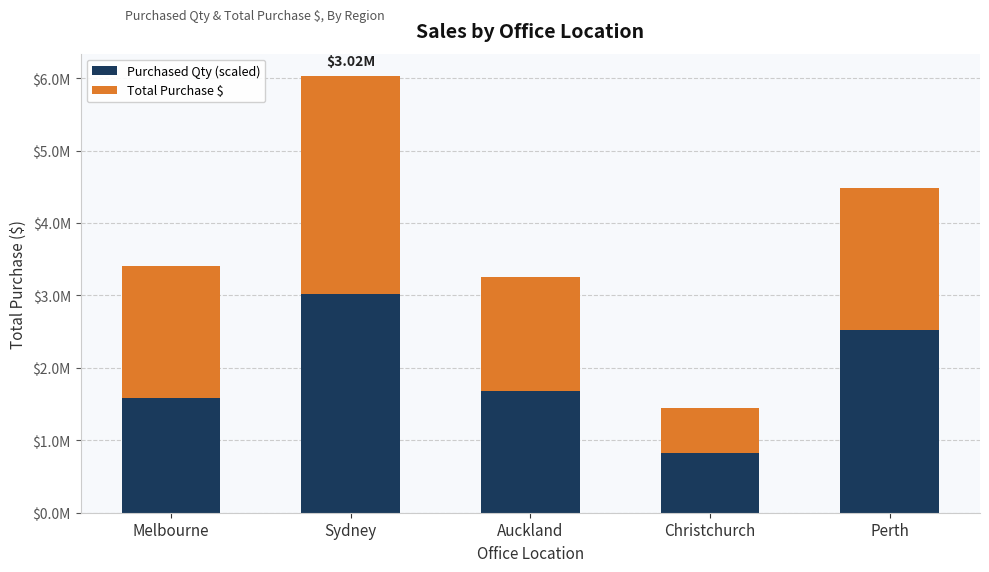

Is it true that Purchased Qty (scaled) equals 2104285.0 at Melbourne?

False